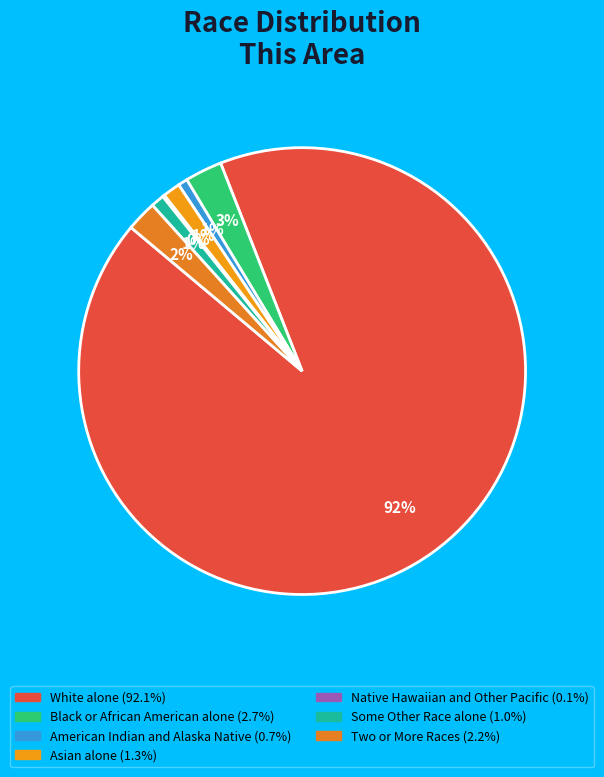

Which slice represents more than half of the pie?

White alone